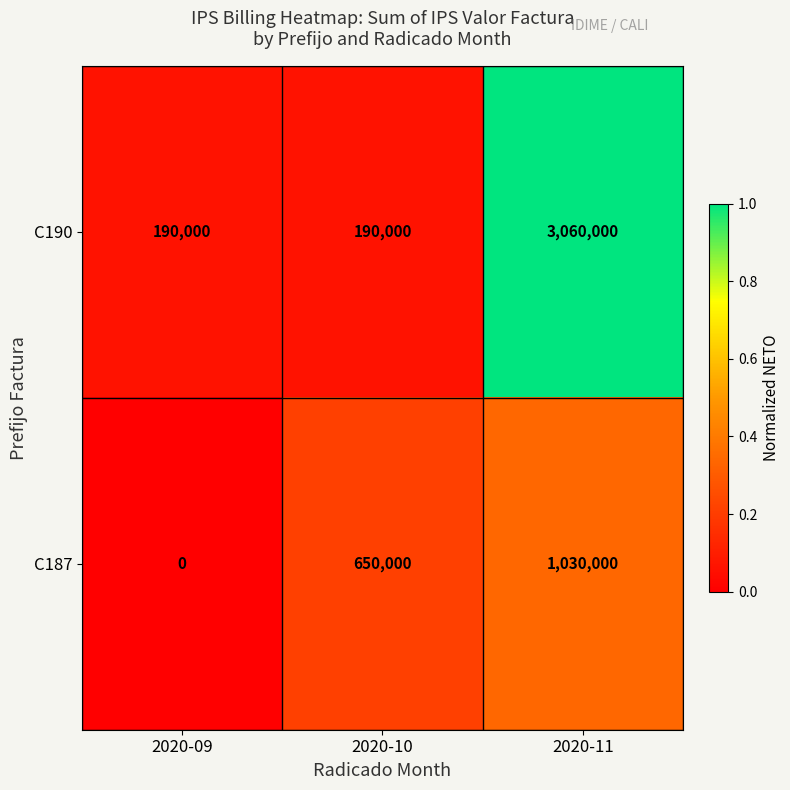

How many distinct data groups are displayed?

2